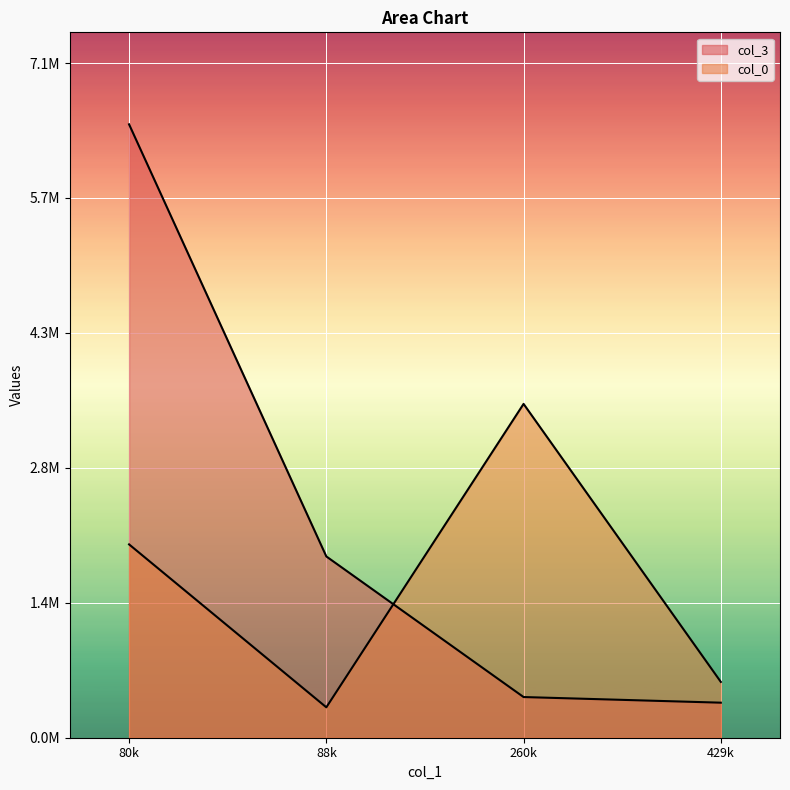

At how many categories does at least one series exceed 792239?

3